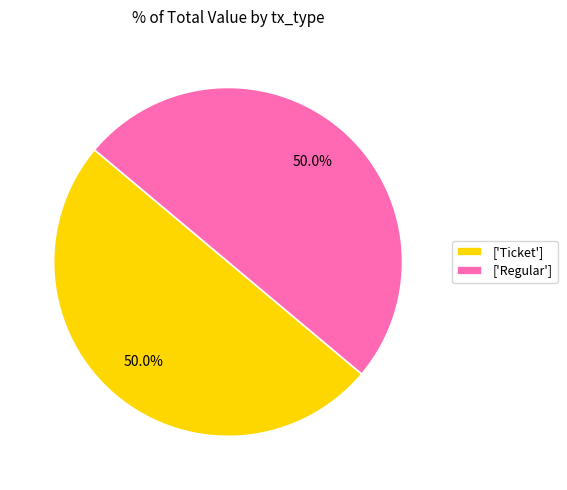

Approximately how many times larger is the value at ['Ticket'] compared to ['Regular']?

1.0